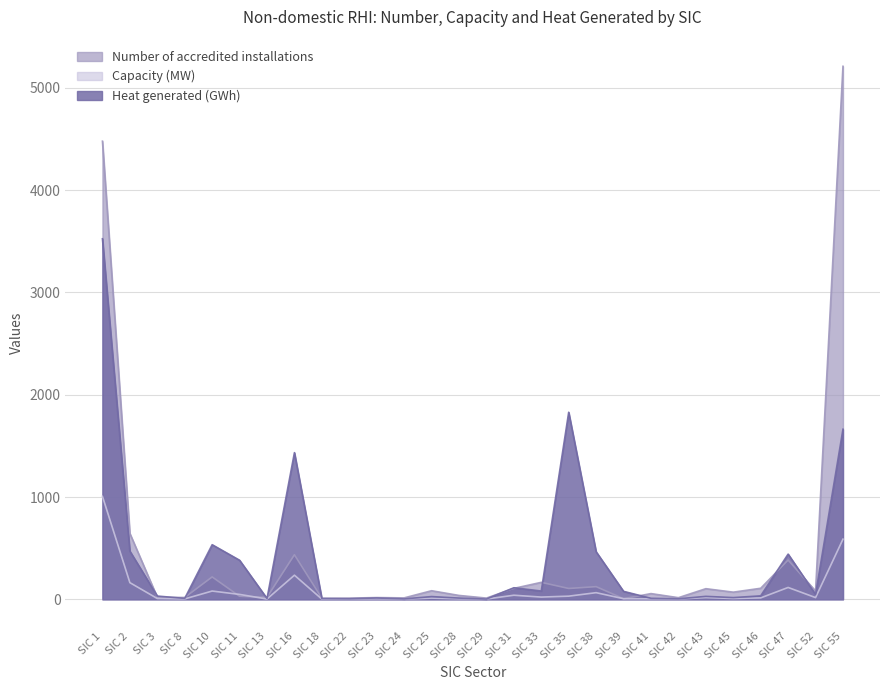

True or false: Capacity (MW) and Heat generated (GWh) cross at least once.

False